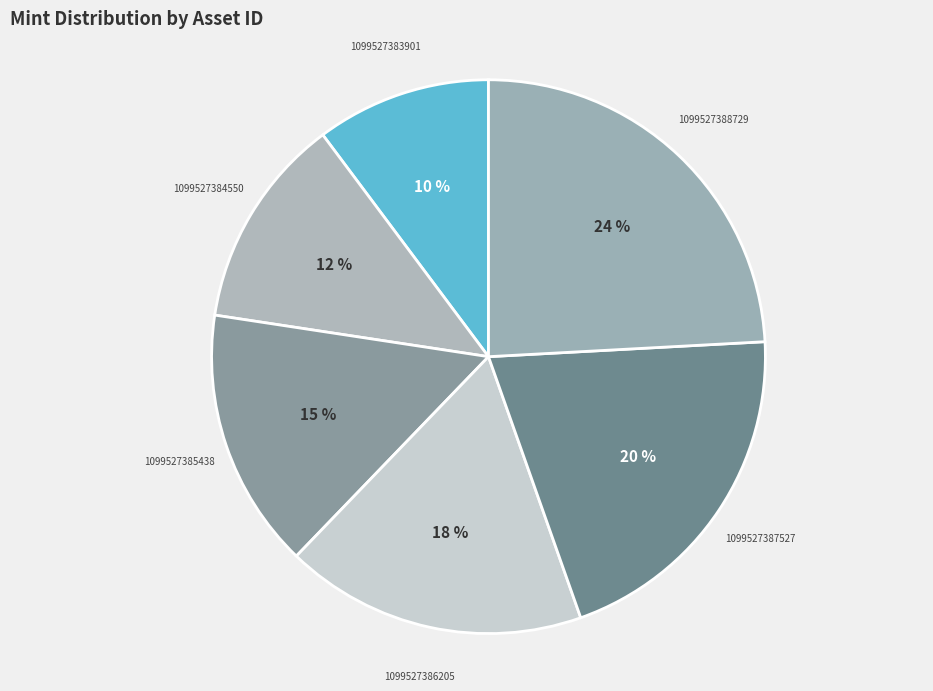

Is 1099527388729 the majority of the pie?

No